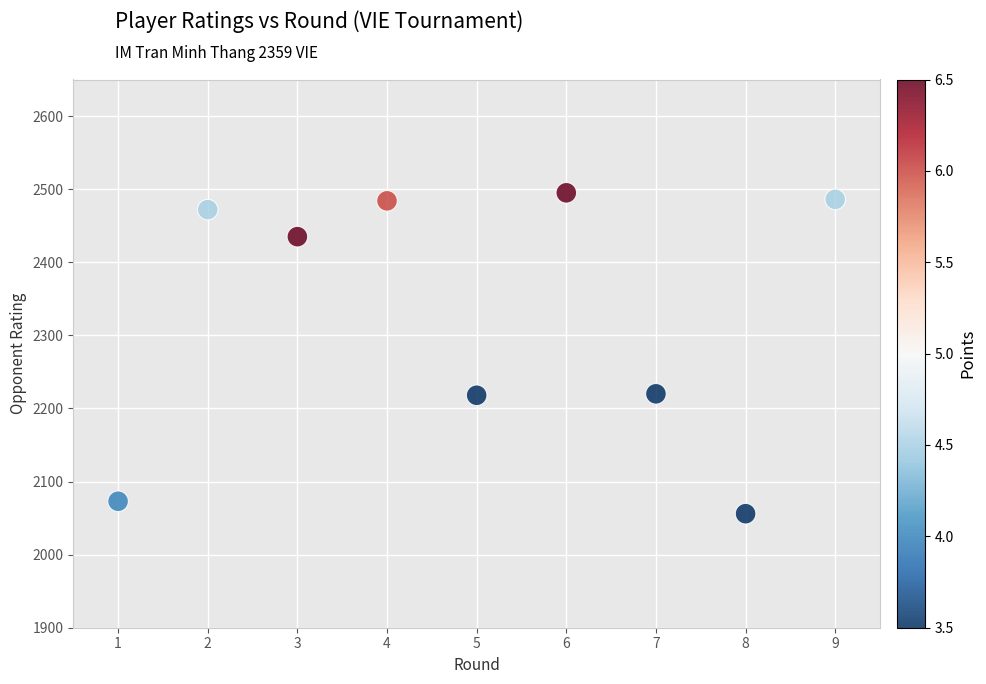

What is the average X value?

5